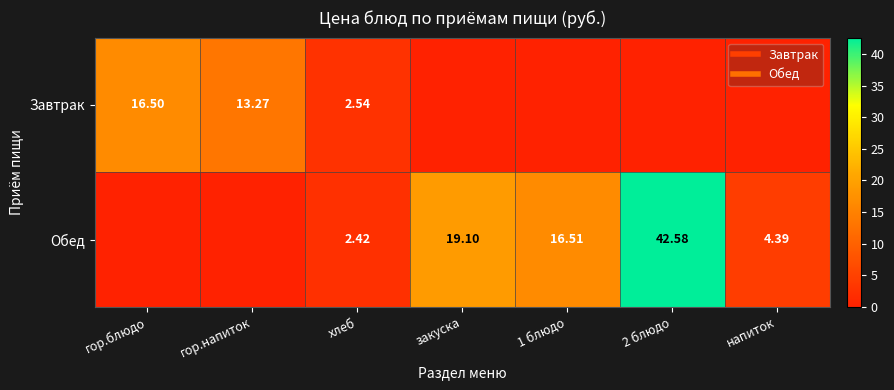

The value of Завтрак at закуска is 0.0. True or false?

True